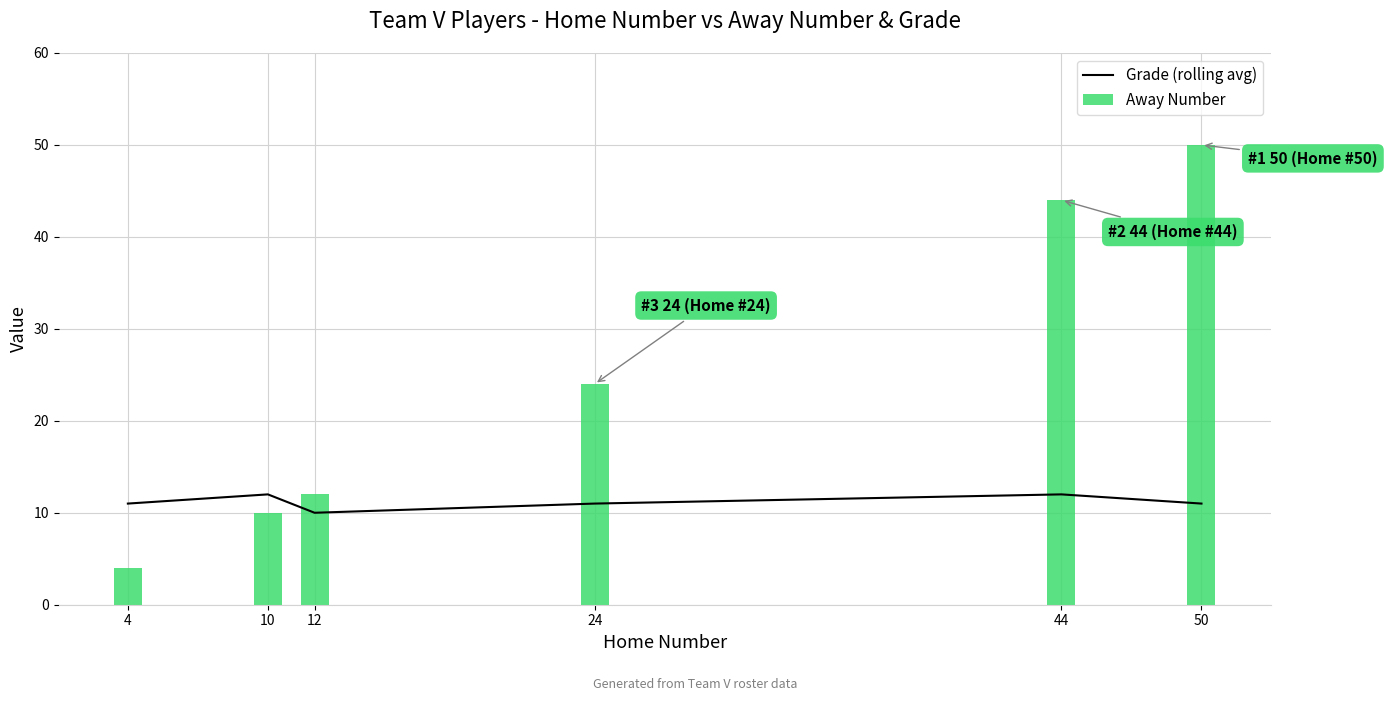

Is the value of Grade (rolling avg) at 24 greater than the value of Away Number at 24?

No